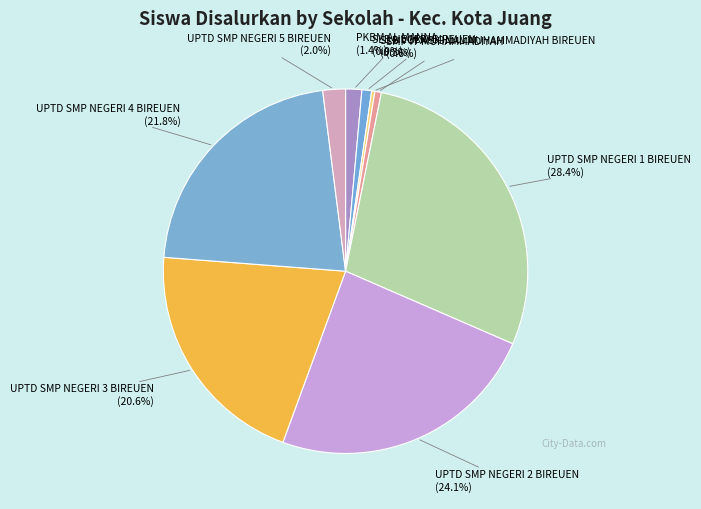

Count the number of slices in the pie.

9